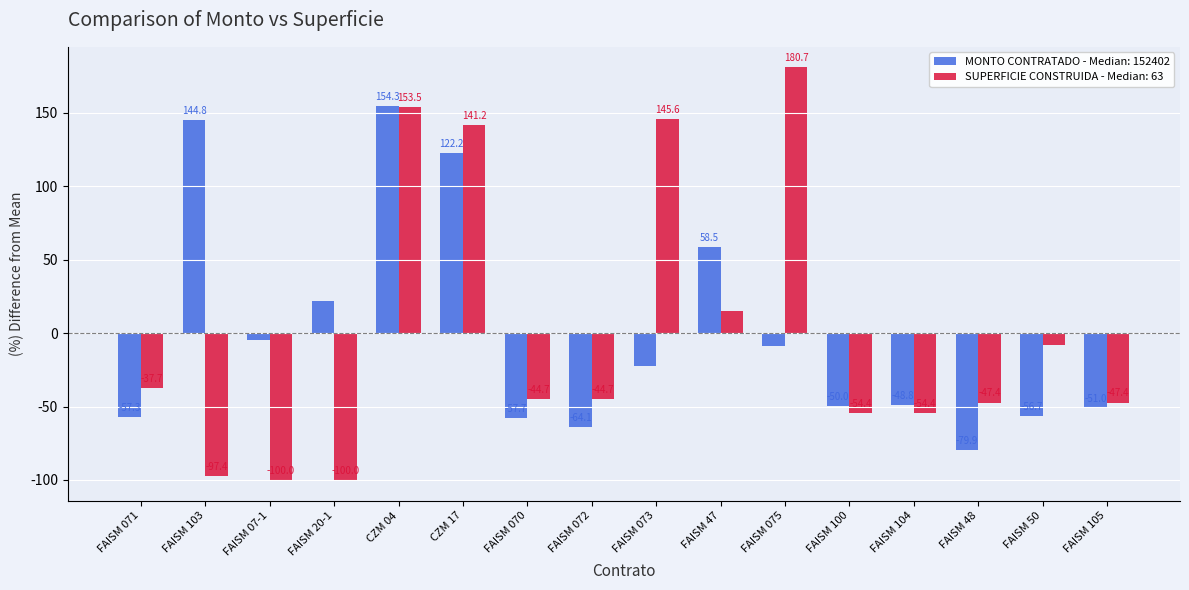

At which category is the sum across all series the highest?

CZM 04